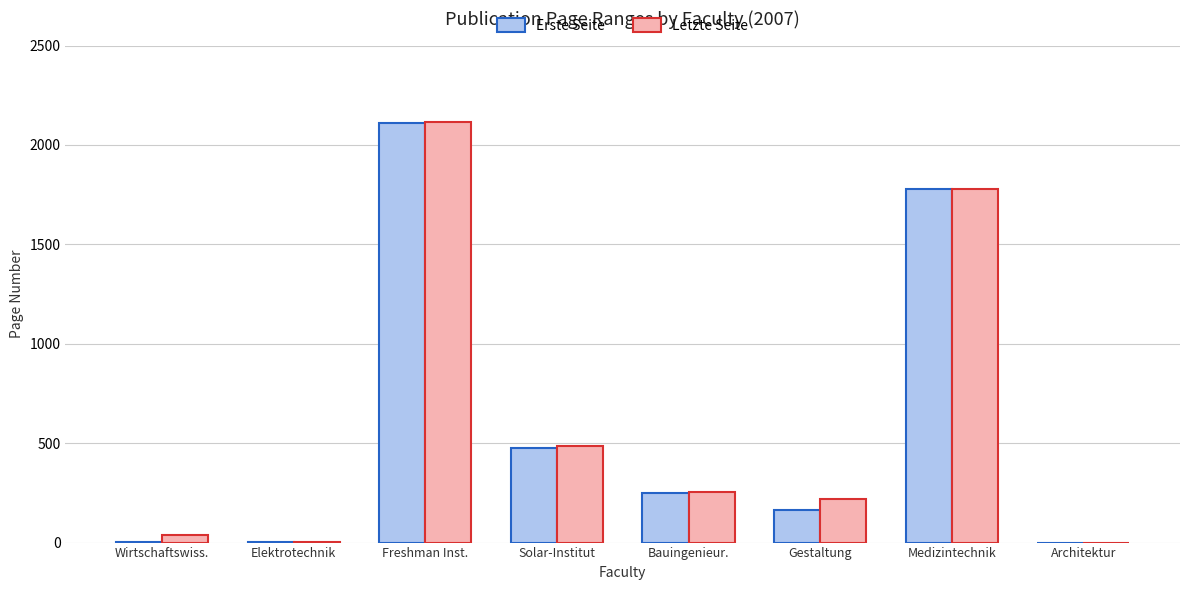

At which label is Letzte Seite closest to 1058?

Solar-Institut